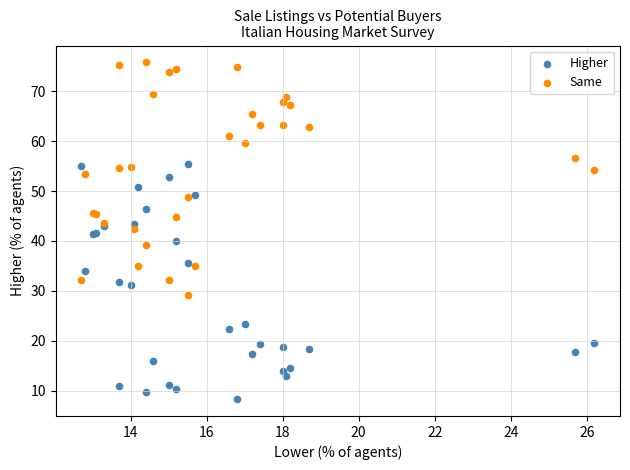

Which series reaches the maximum Y coordinate?

Same